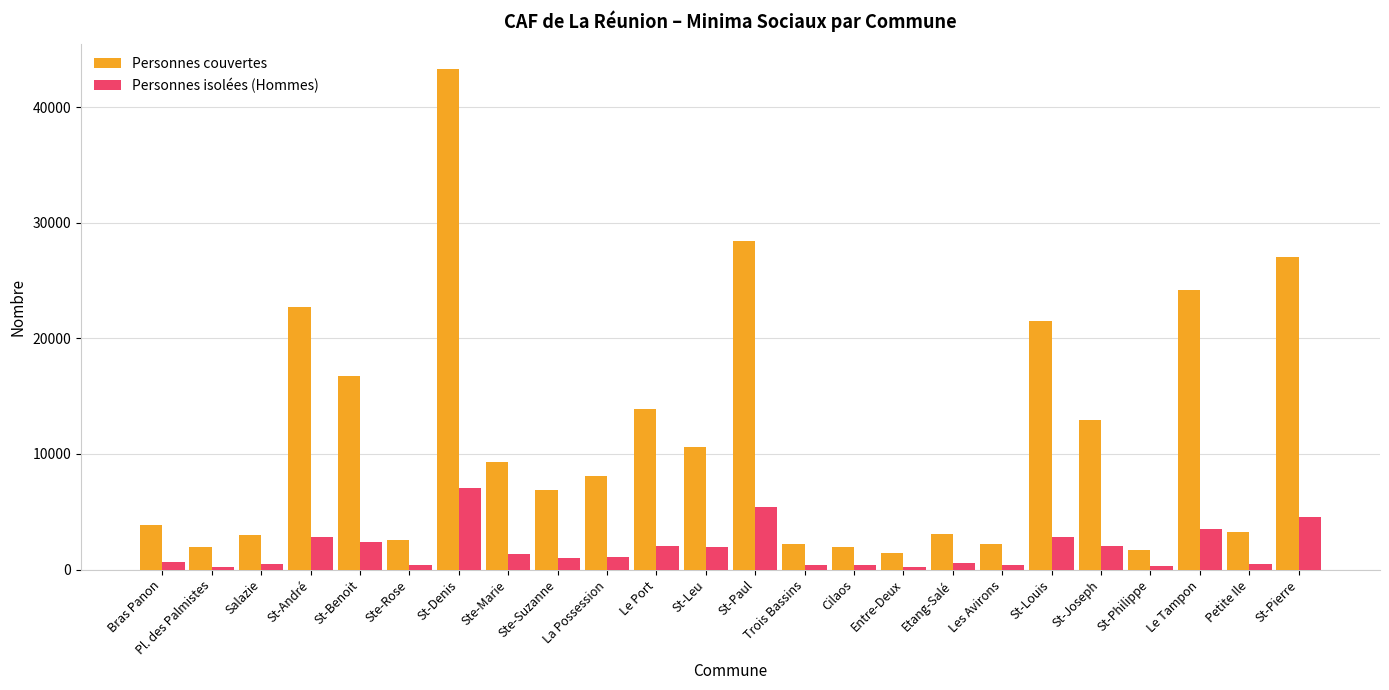

What is the difference between the highest and lowest values at Le Tampon?

20624